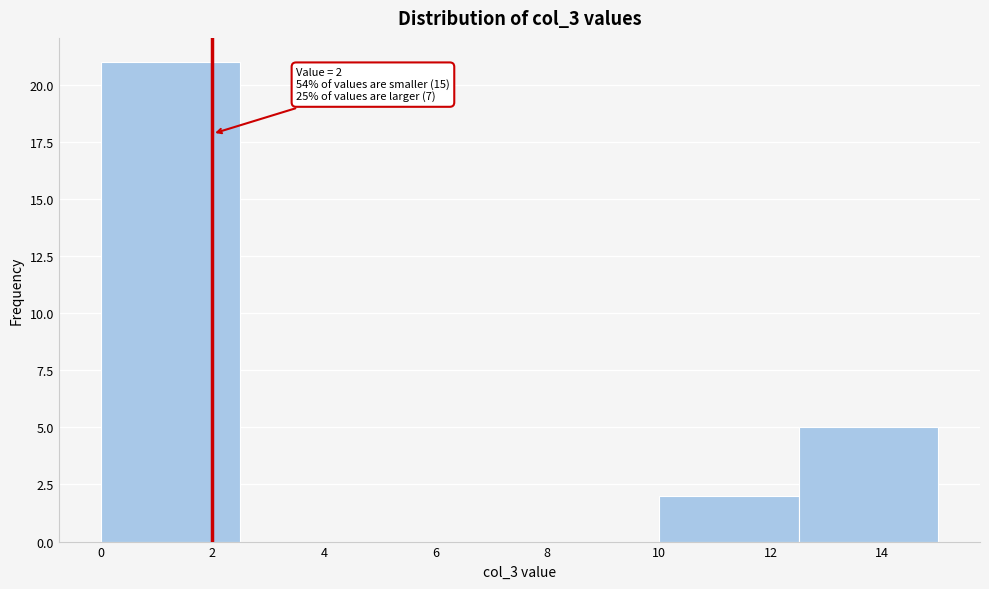

Over which range of the x-axis is the bar tallest?

0.0 to 2.5